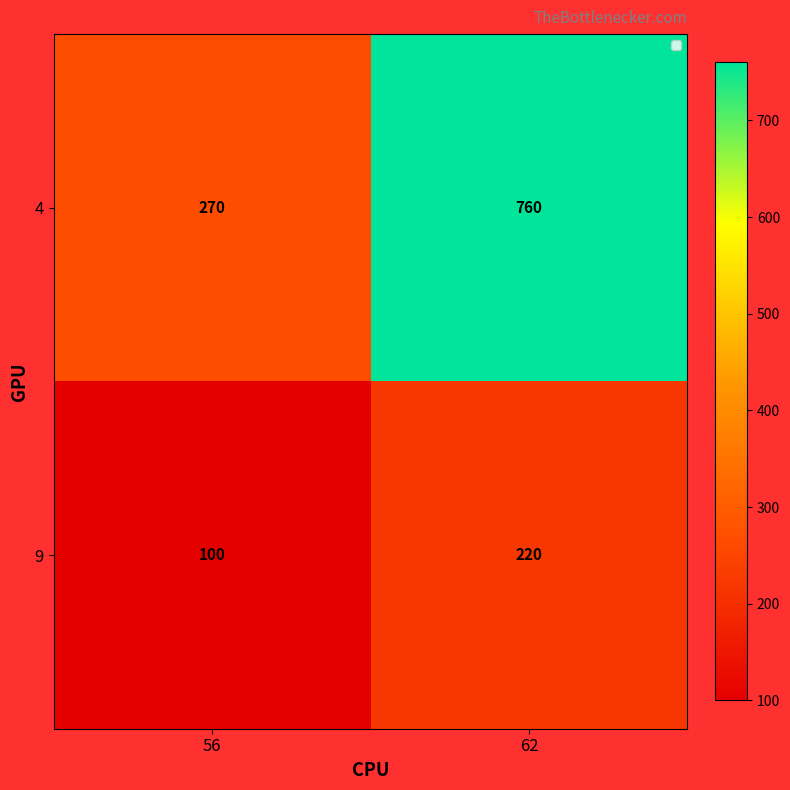

Reading right to left, list all the values displayed in this chart.

4: 62=760	56=270
9: 62=220	56=100